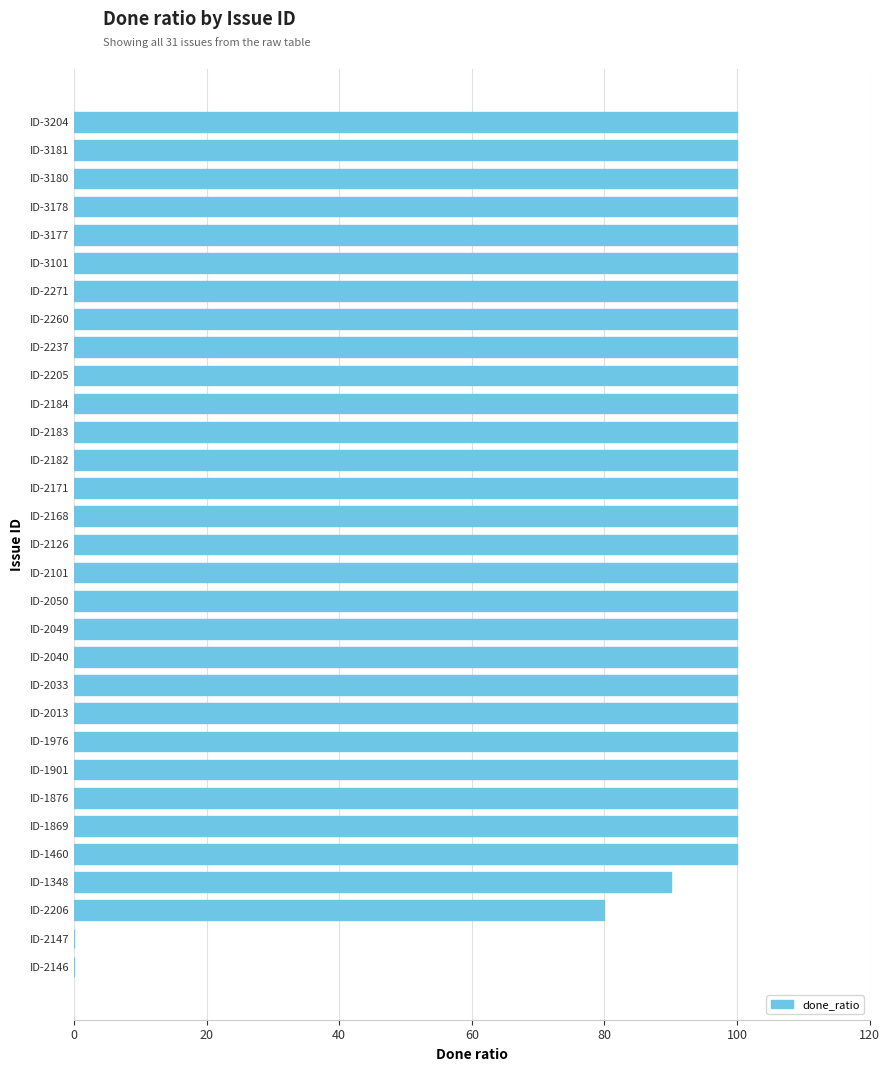

Where is the data nearest to the value 50?

ID-2206